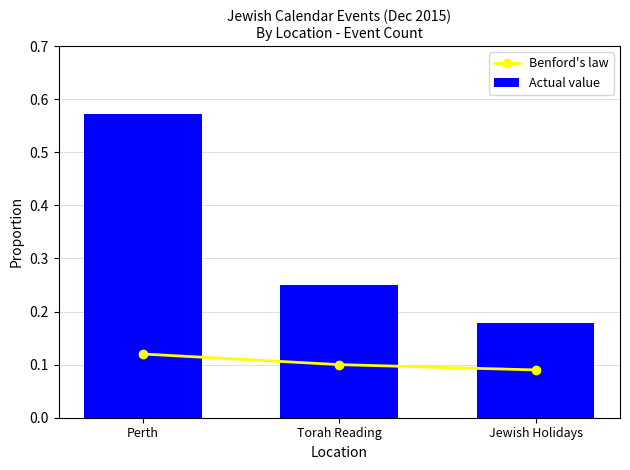

Which series has the widest spread of values?

Actual value